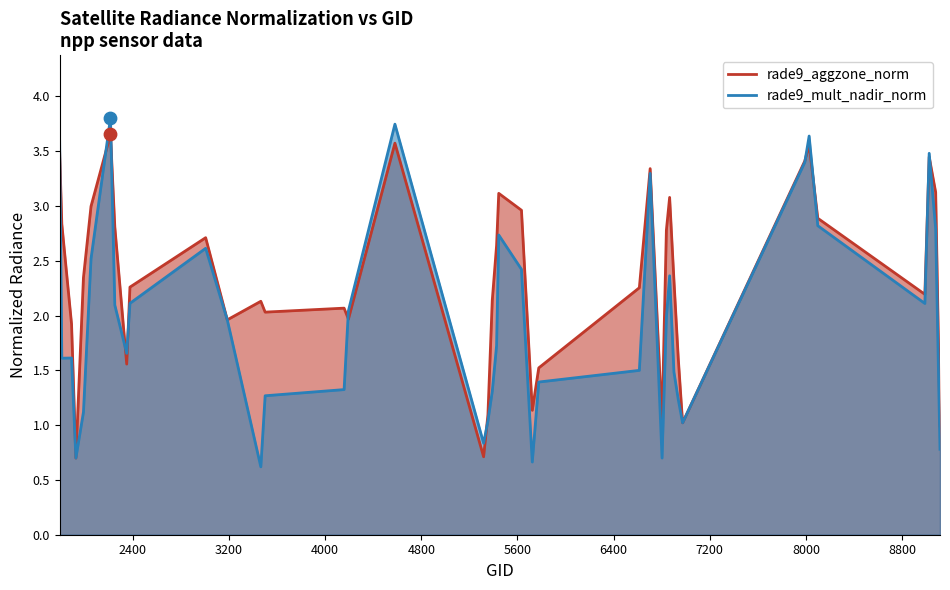

Which series has the largest total across all categories?

rade9_aggzone_norm